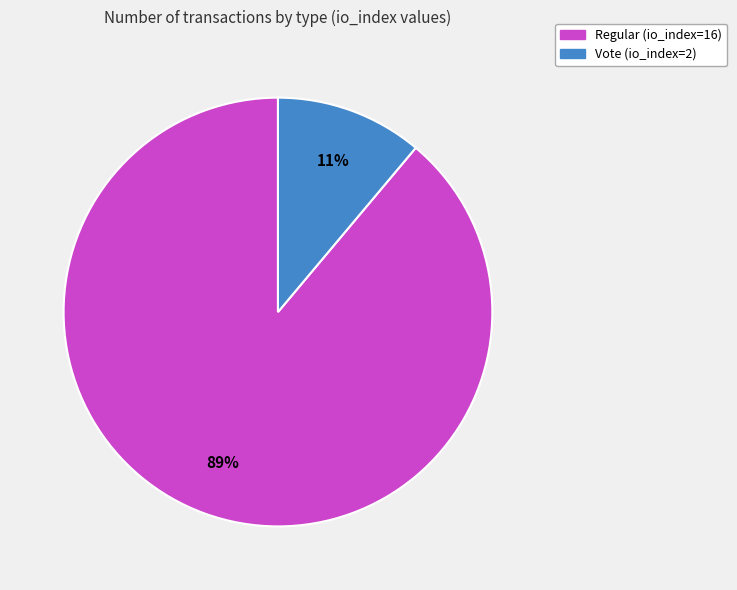

Between Regular (io_index=16) and Vote (io_index=2), which is larger?

Regular (io_index=16)